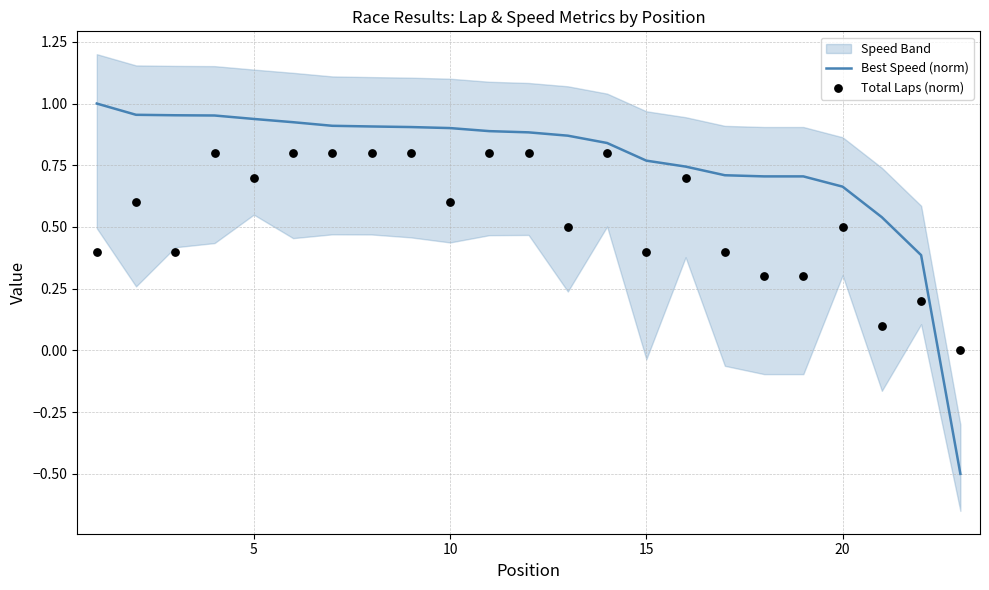

Which series has the largest Y range (max minus min)?

Best Speed (norm)